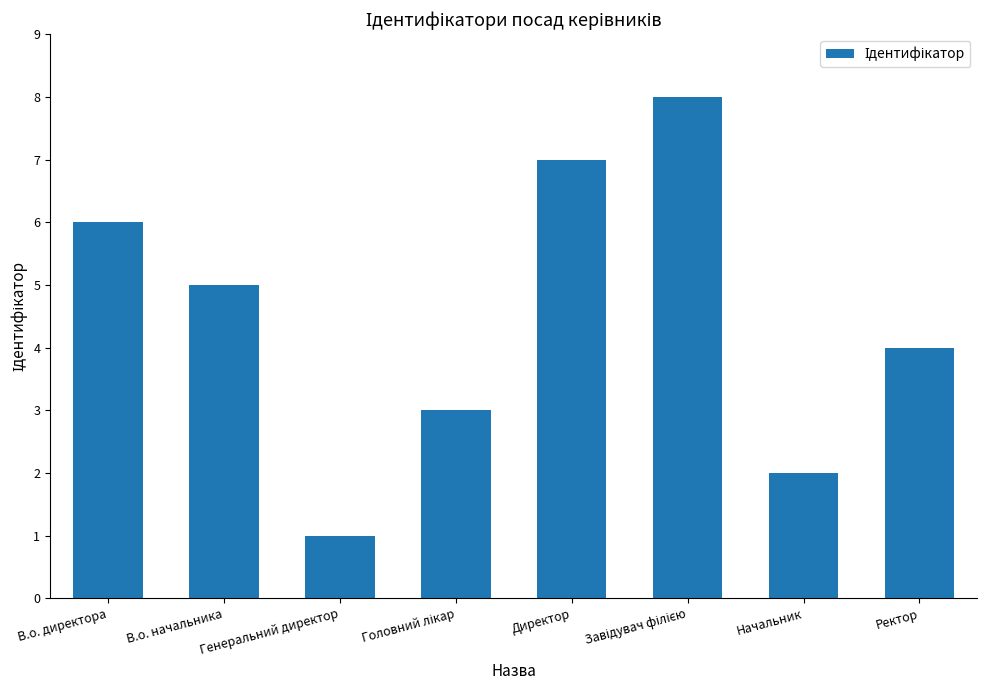

What is the maximum value shown in the chart?

8